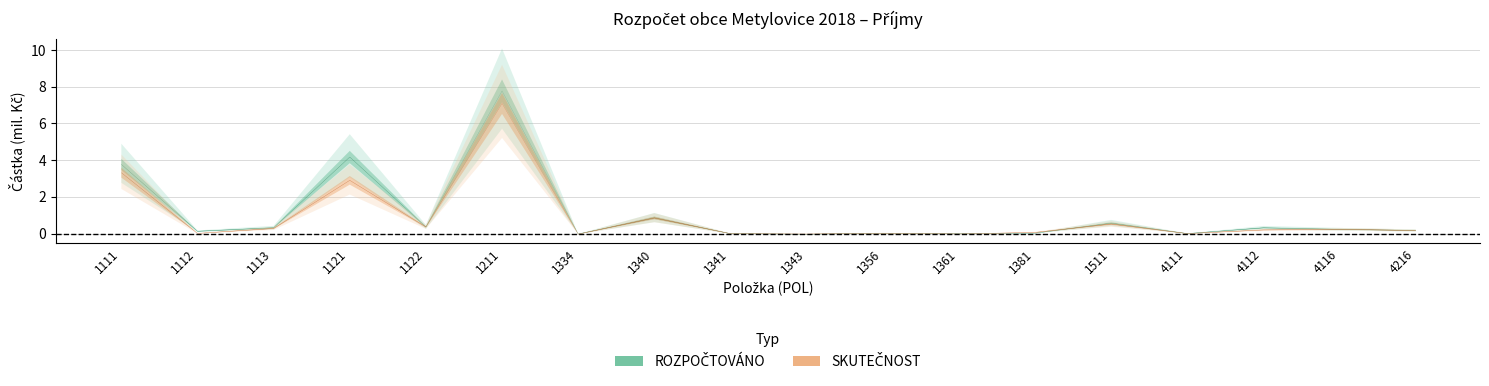

What is the sum of all ROZPOČTOVÁNO values?

19189573.0